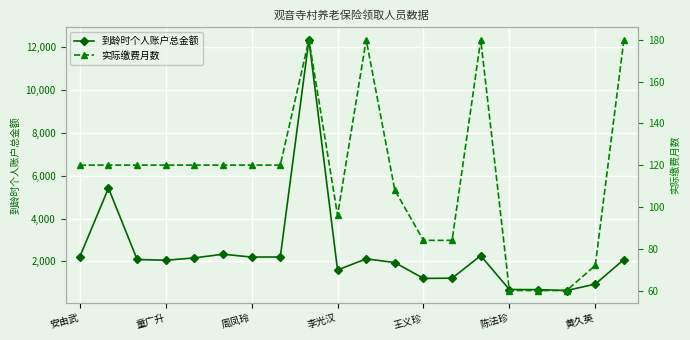

What is the label of the 20th point from the right?

安由武